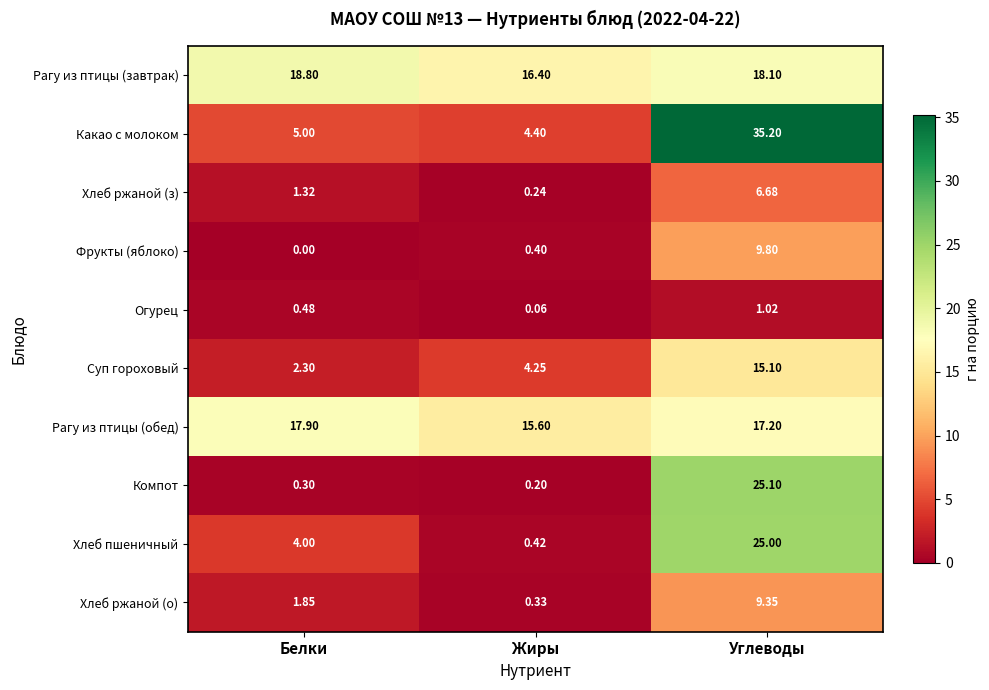

Count the number of data series in this chart.

10